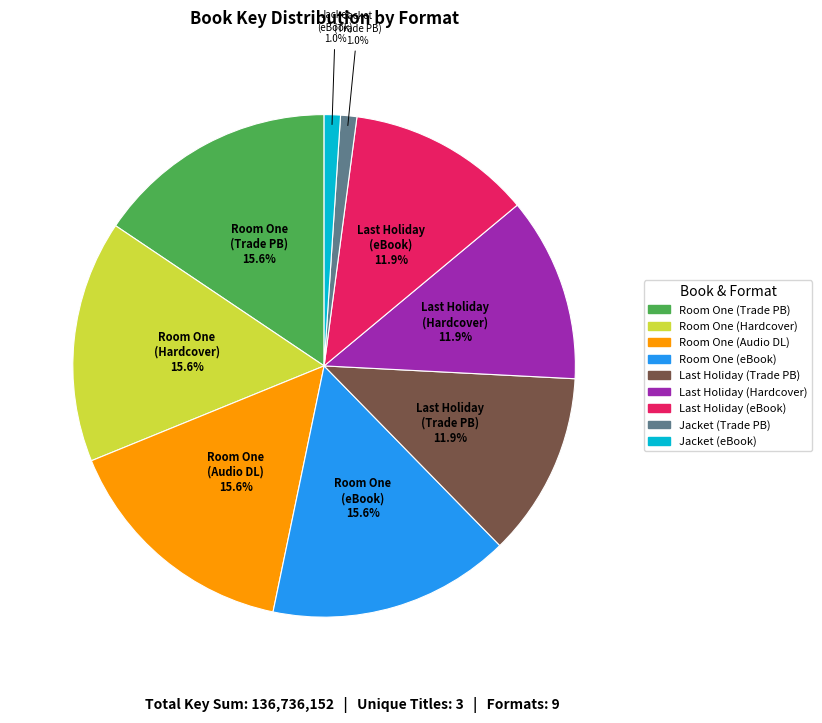

To the nearest percent, what is the difference between the largest and smallest slice percentages?

15%